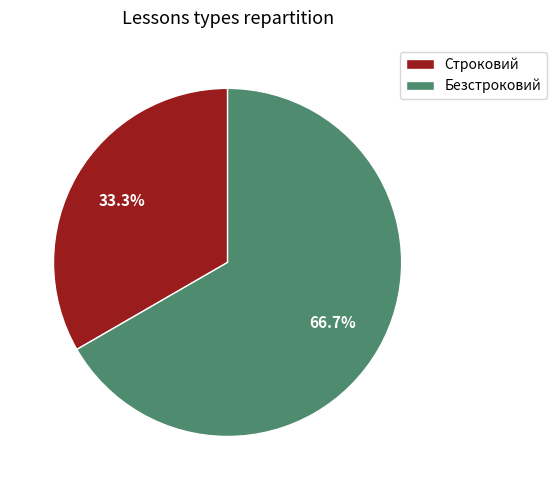

Do Безстроковий and Строковий together represent more than half of the pie?

Yes